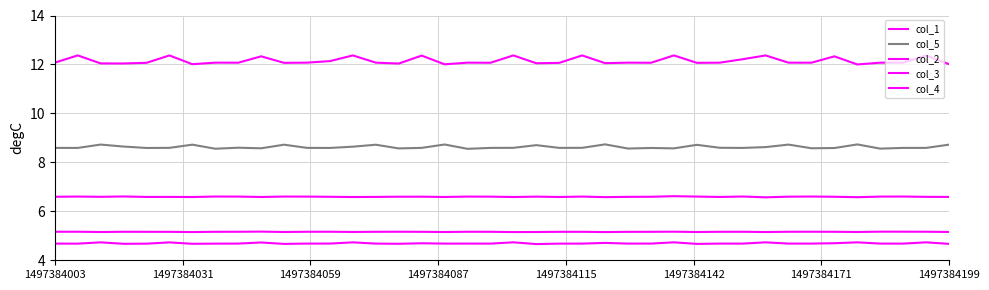

How many lines are shown in the chart?

5